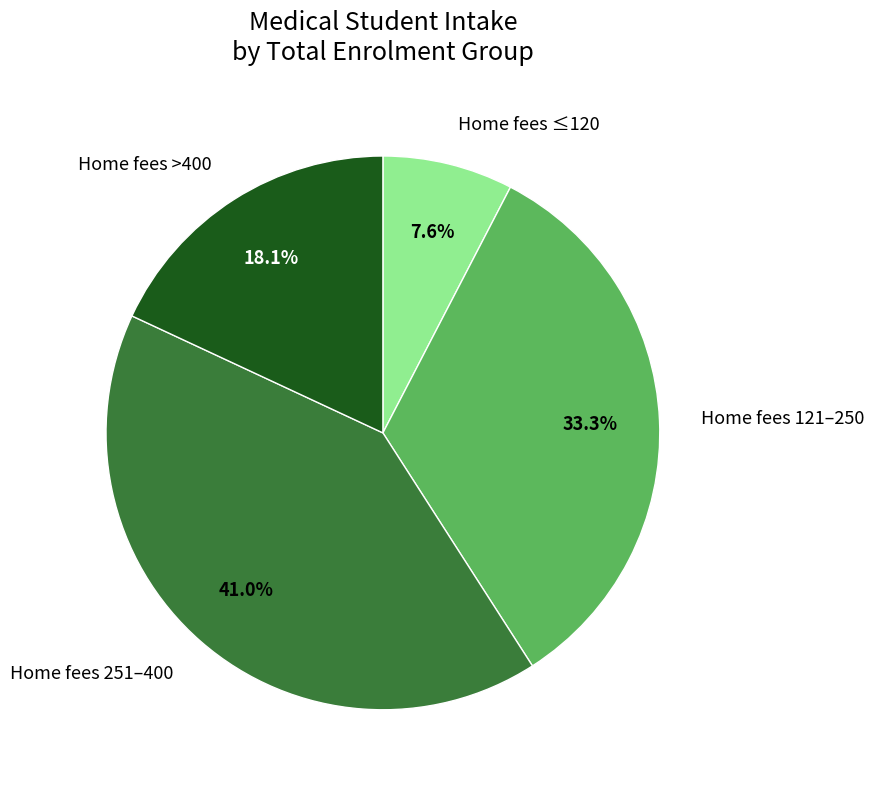

To the nearest percent, what is the difference between the largest and smallest slice percentages?

33%